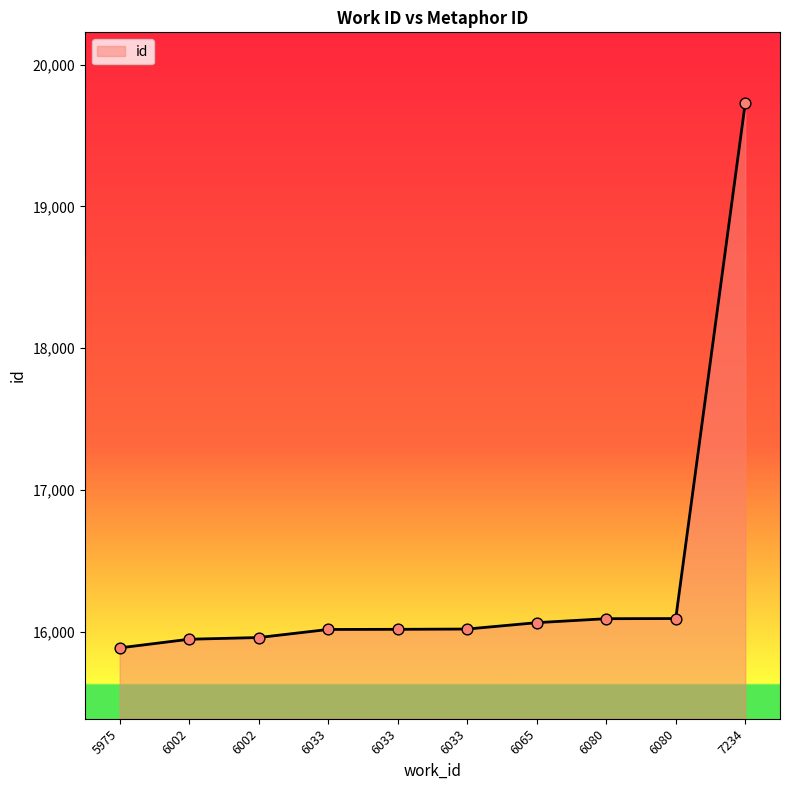

Is this an area chart (filled region under the line)?

Yes